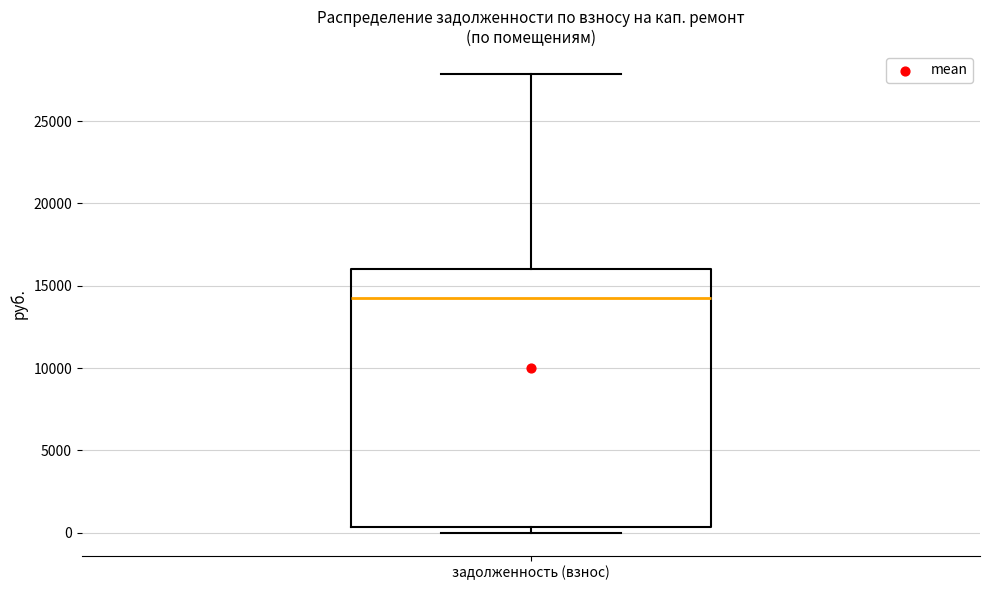

Transcribe this box plot: give where the median line is, the range the box spans, and where the two whiskers end, as read against the y-axis. The values are not printed on the chart, so give them approximately, as read against the axis.

median 14000, box 500 to 16000, whiskers 0 to 28000